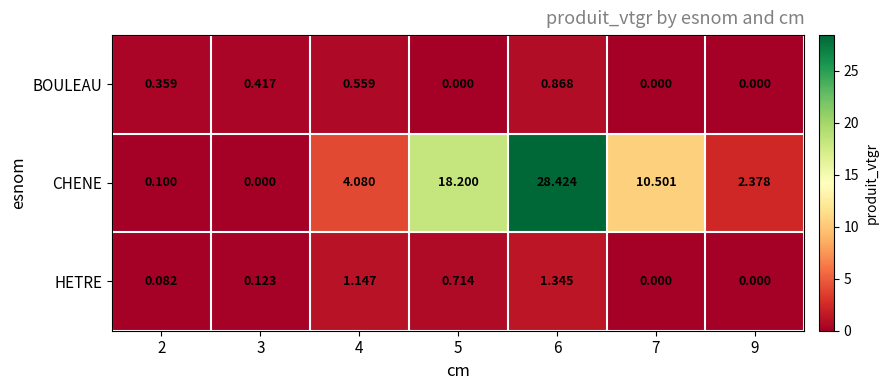

Count the number of data series in this chart.

3